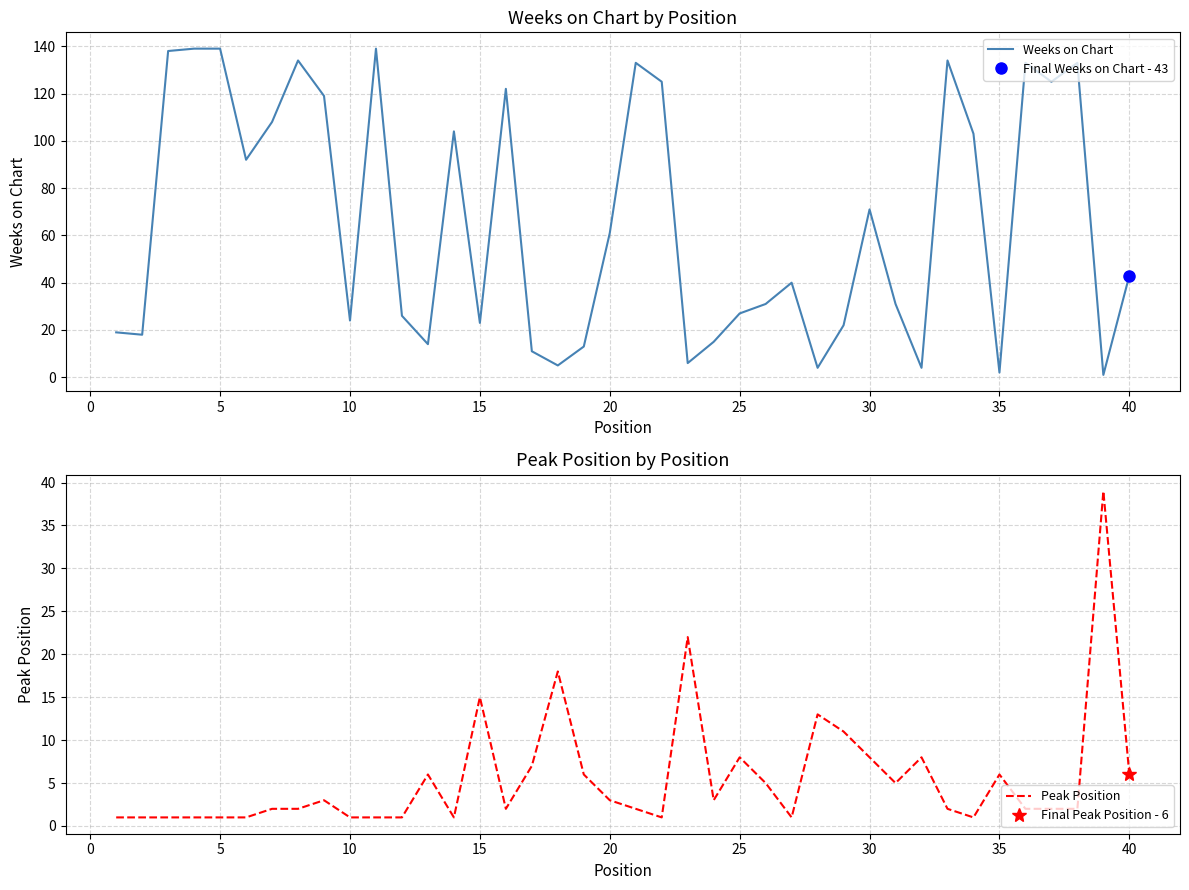

What is the maximum value for Weeks on Chart?

139